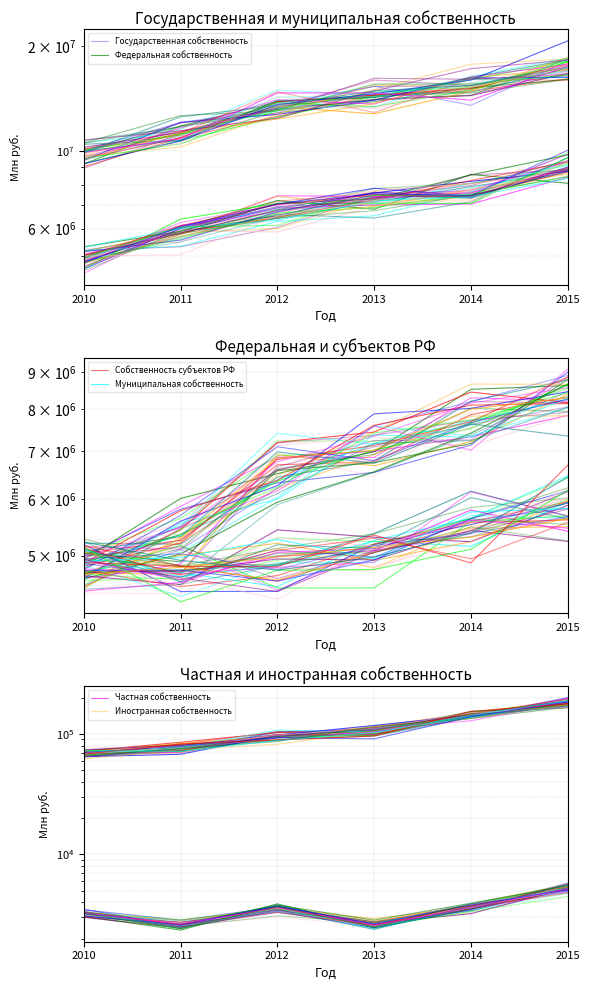

What is the value of the Муниципальная собственность point at the 6th from the left?

5939377.1